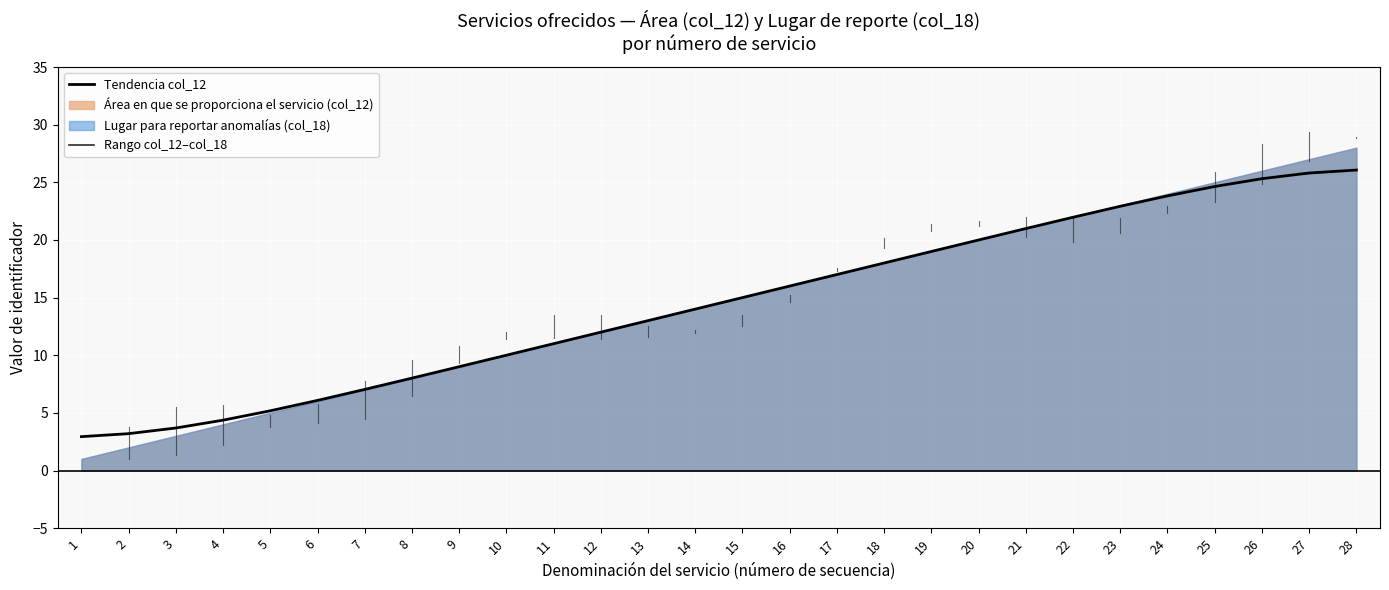

The value at 20 is 20.0. True or false?

True